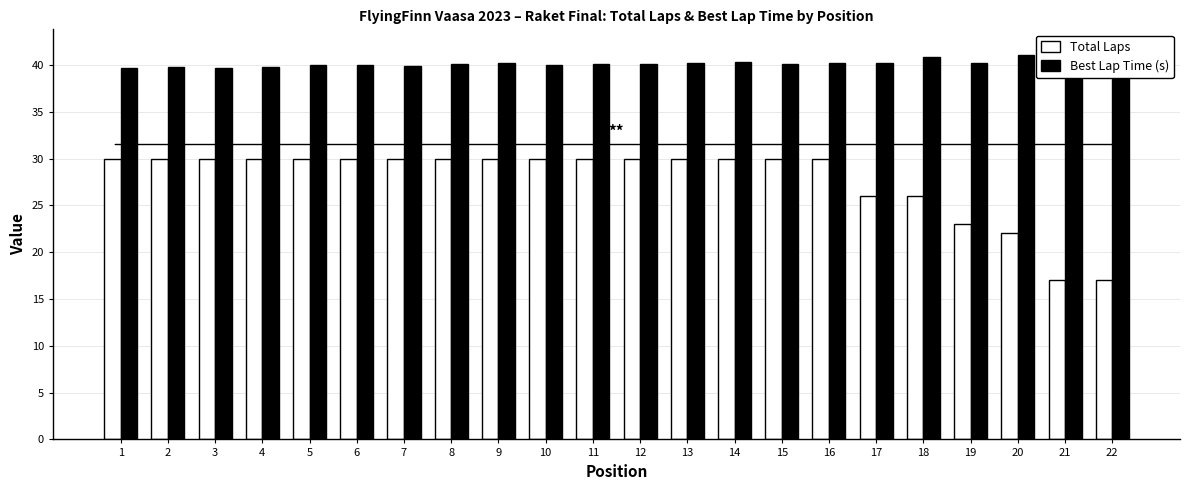

Rank the series by their average value, from highest to lowest.

Best Lap Time (s), Total Laps